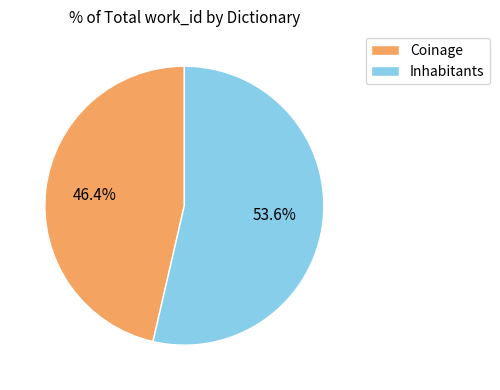

To the nearest percent, what is the combined percentage of Inhabitants and Coinage?

100%